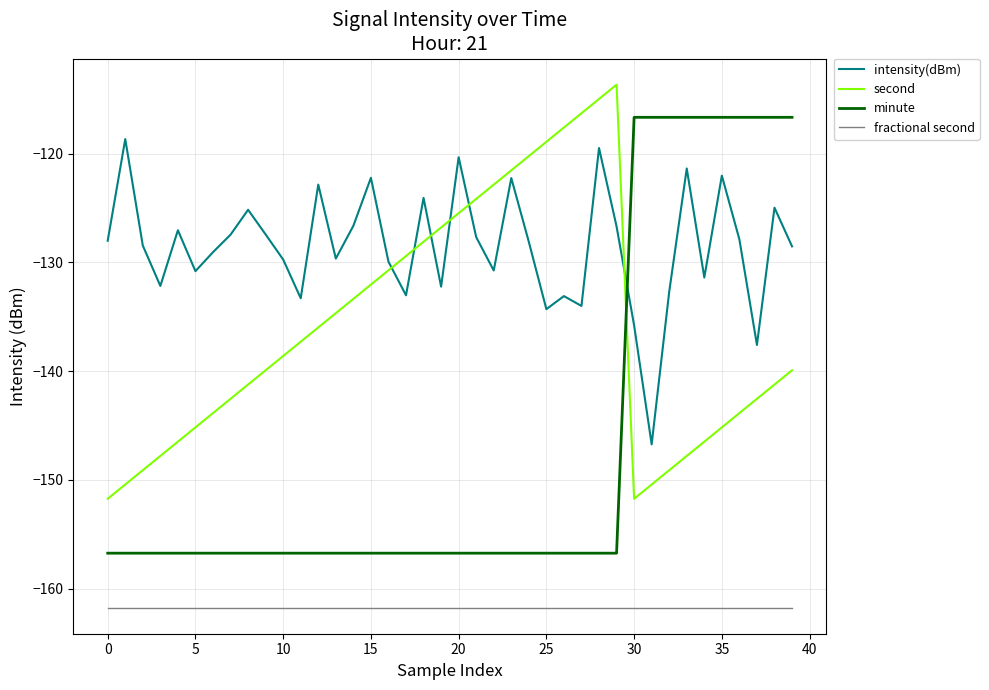

What is the highest value of the minute series?

-116.7